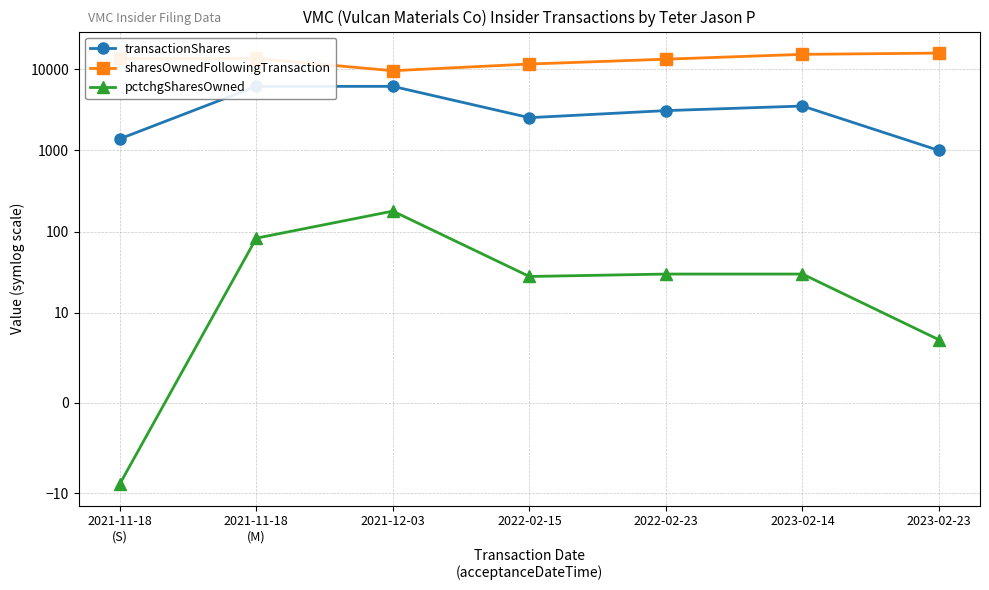

Rank the series at 2021-11-18
(M) from lowest to highest value.

pctchgSharesOwned, transactionShares, sharesOwnedFollowingTransaction